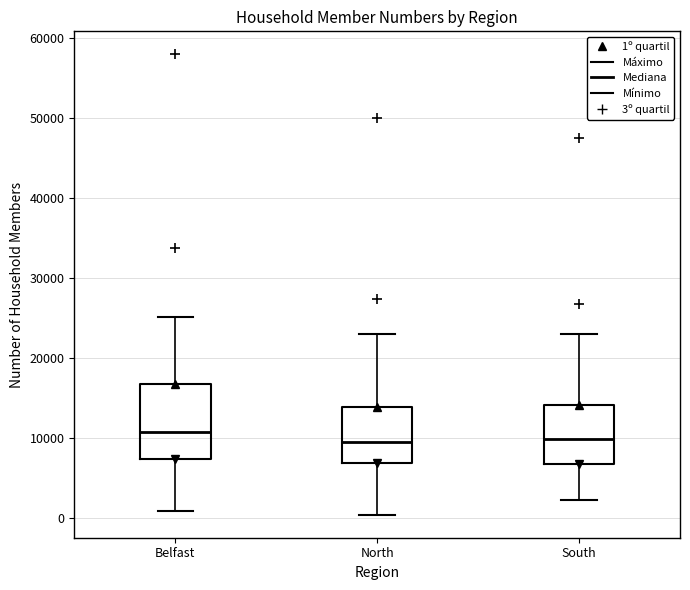

Where is the upper edge of the box for Belfast on the y-axis? The values are not printed on the chart, so give them approximately, as read against the axis.

17000